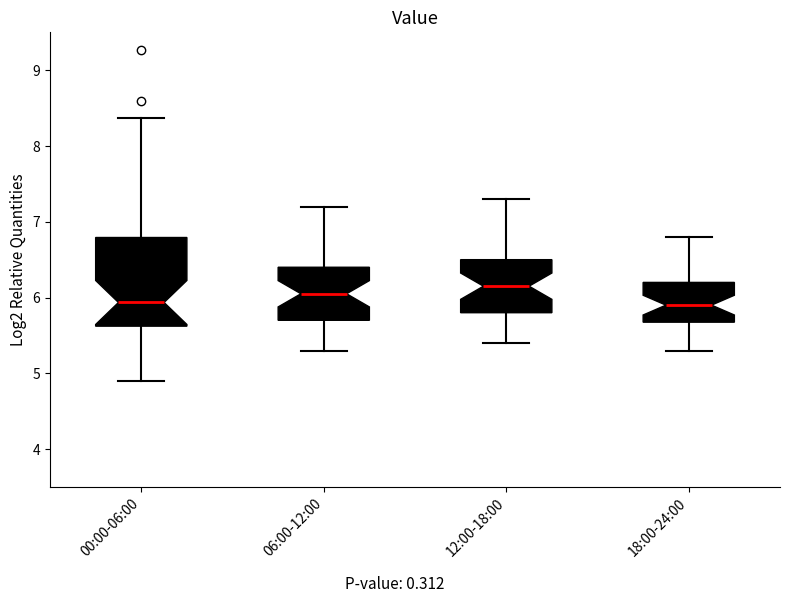

Reading left to right, transcribe this box plot: for each box, give where its median line is, the range the box spans, and where its two whiskers end, as read against the y-axis. The values are not printed on the chart, so give them approximately, as read against the axis.

00:00-06:00: median 5.9, box 5.6 to 6.8, whiskers 4.9 to 8.4
06:00-12:00: median 6.1, box 5.7 to 6.4, whiskers 5.3 to 7.2
12:00-18:00: median 6.2, box 5.8 to 6.5, whiskers 5.4 to 7.3
18:00-24:00: median 5.9, box 5.7 to 6.2, whiskers 5.3 to 6.8